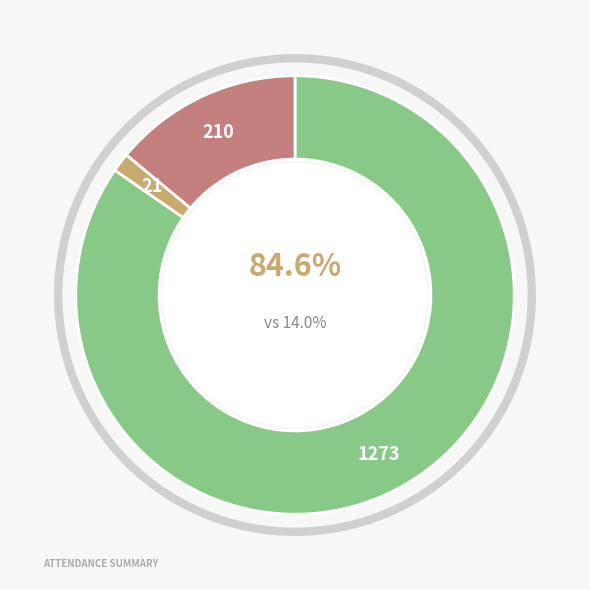

Is the sum of JUAN RAFAEL ROSAS HERRERA and IRASEMA AQUINO GONZÁLEZ greater than half?

No